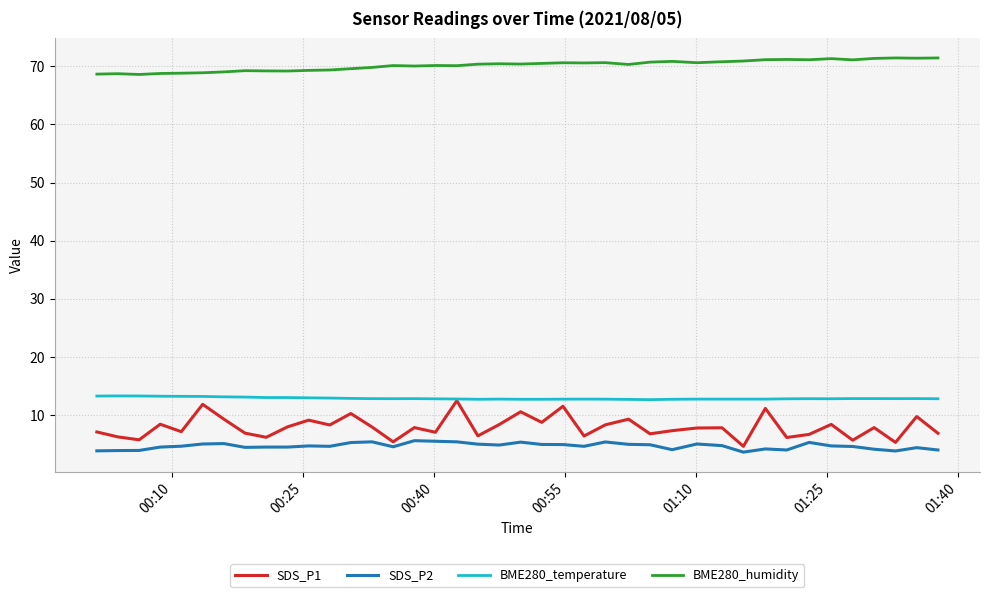

What is the average value of the SDS_P1 series?

7.9